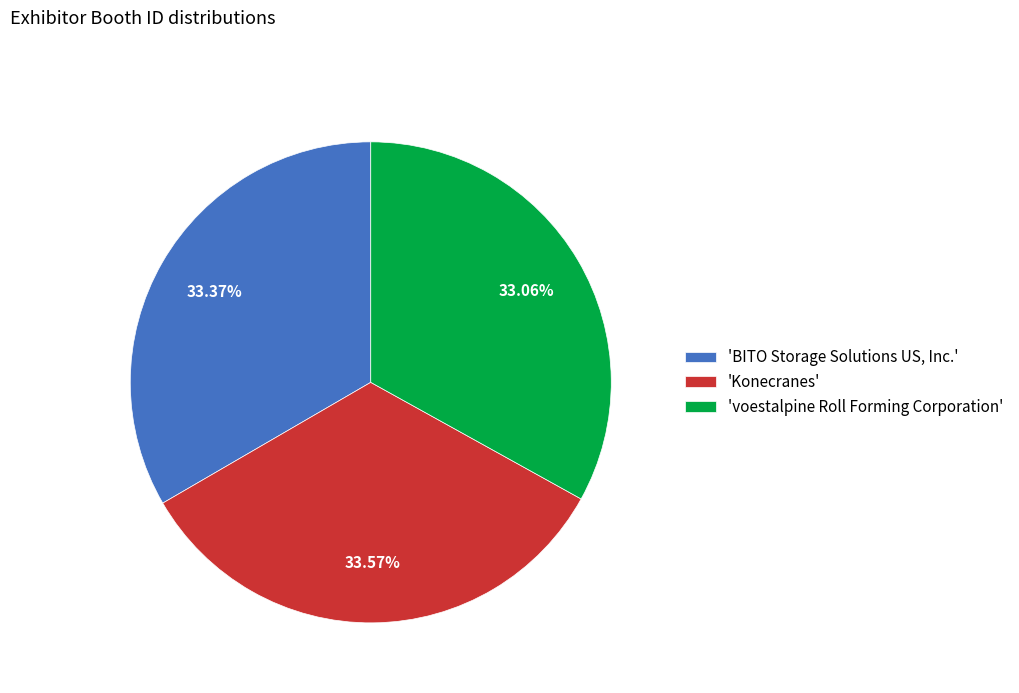

Approximately how many times larger is the value at 'BITO Storage Solutions US, Inc.' compared to 'voestalpine Roll Forming Corporation'?

1.0